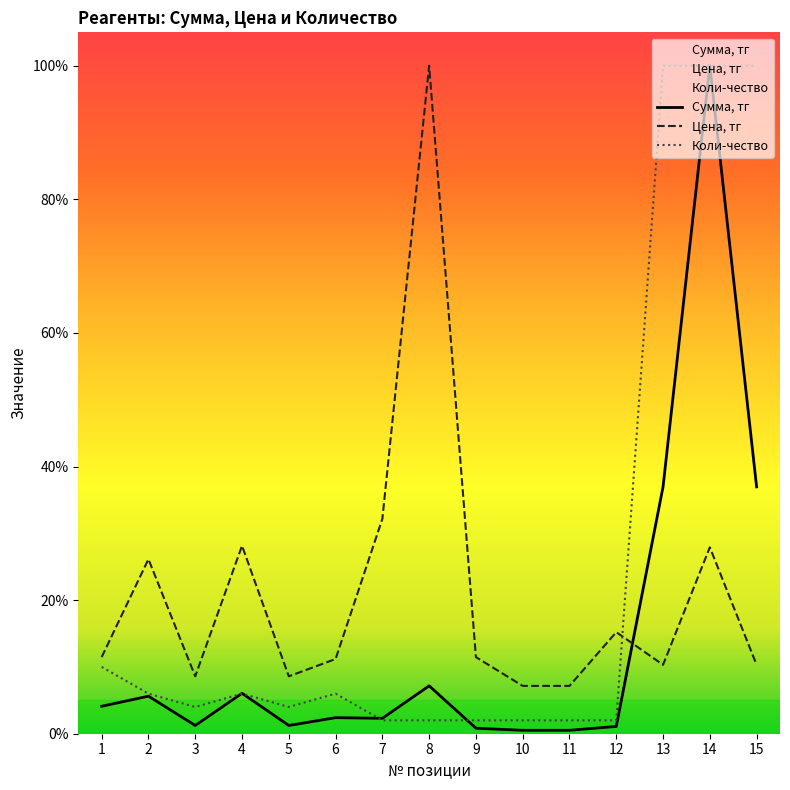

Reading left to right, transcribe all the data shown in this chart.

Сумма, тг: 0.0	0.1	0.0	0.1	0.0	0.0	0.0	0.1	0.0	0.0	0.0	0.0	0.4	1.0	0.4
Цена, тг: 0.1	0.3	0.1	0.3	0.1	0.1	0.3	1.0	0.1	0.1	0.1	0.2	0.1	0.3	0.1
Коли-чество: 0.1	0.1	0.0	0.1	0.0	0.1	0.0	0.0	0.0	0.0	0.0	0.0	1.0	1.0	1.0